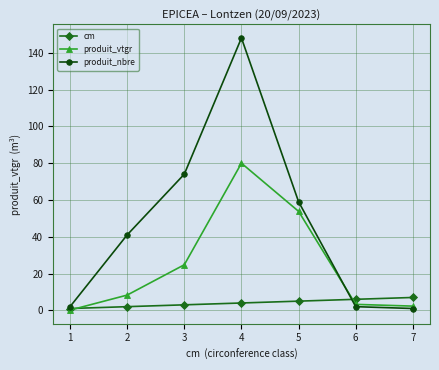

Which series has the widest spread of values?

produit_nbre